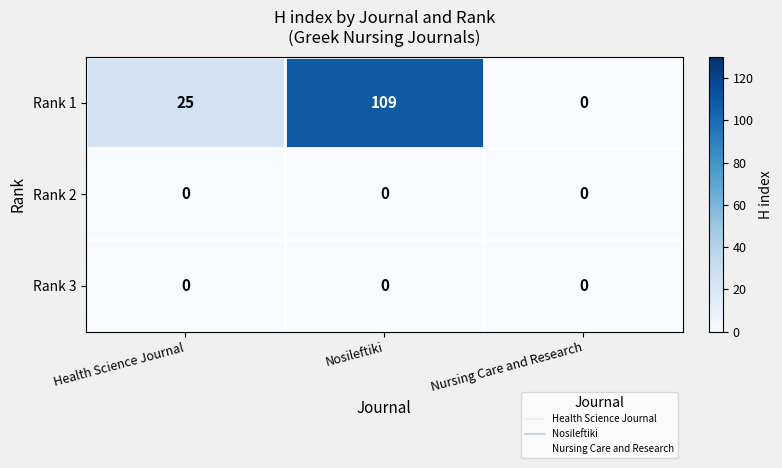

Is it true that Rank 2 equals 0 at Health Science Journal?

True